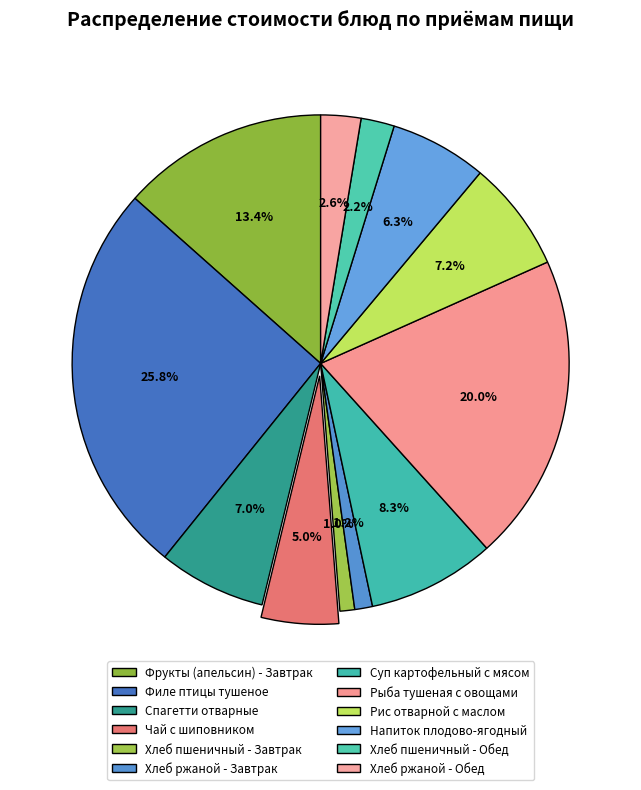

How much of the chart is everything except Напиток плодово-ягодный?

93.7%